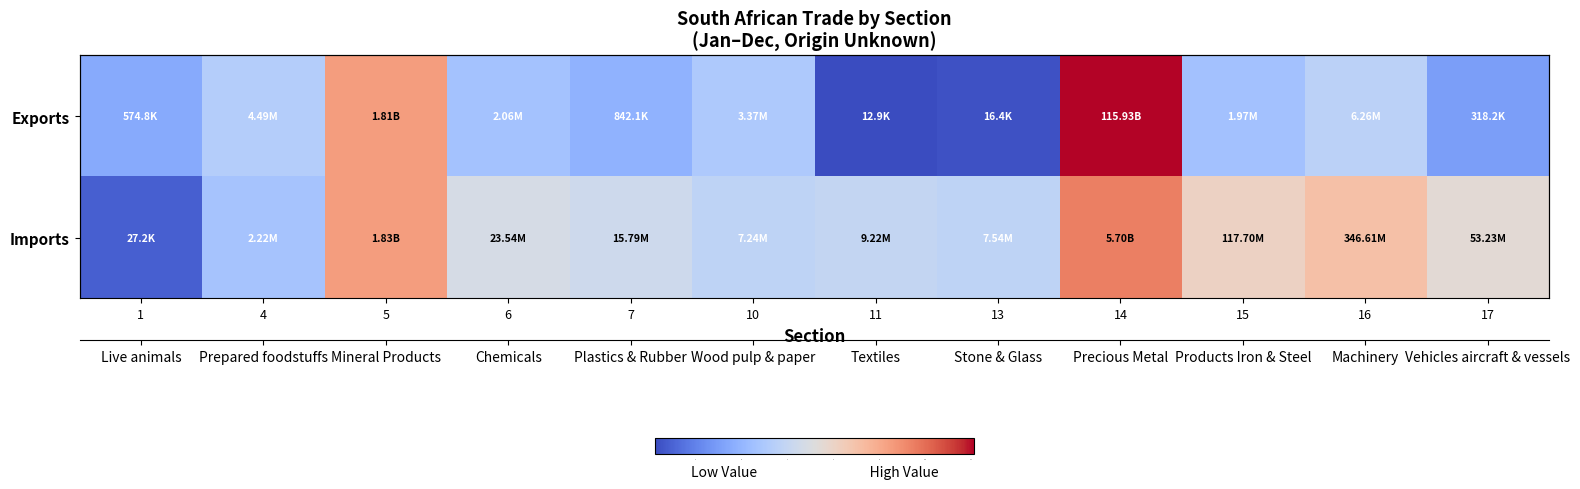

Where is Imports nearest to the value 7?

11